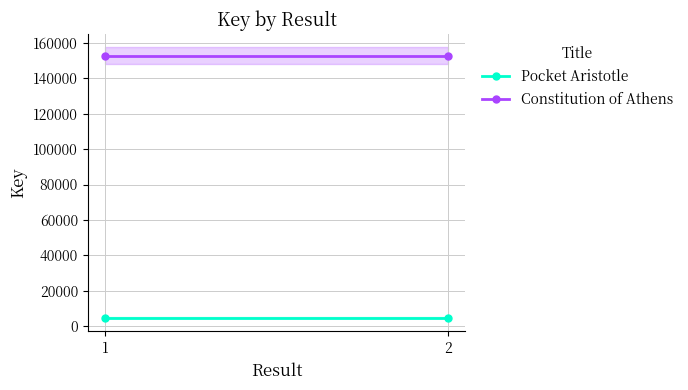

Rank the series by their average value, from highest to lowest.

Constitution of Athens, Pocket Aristotle